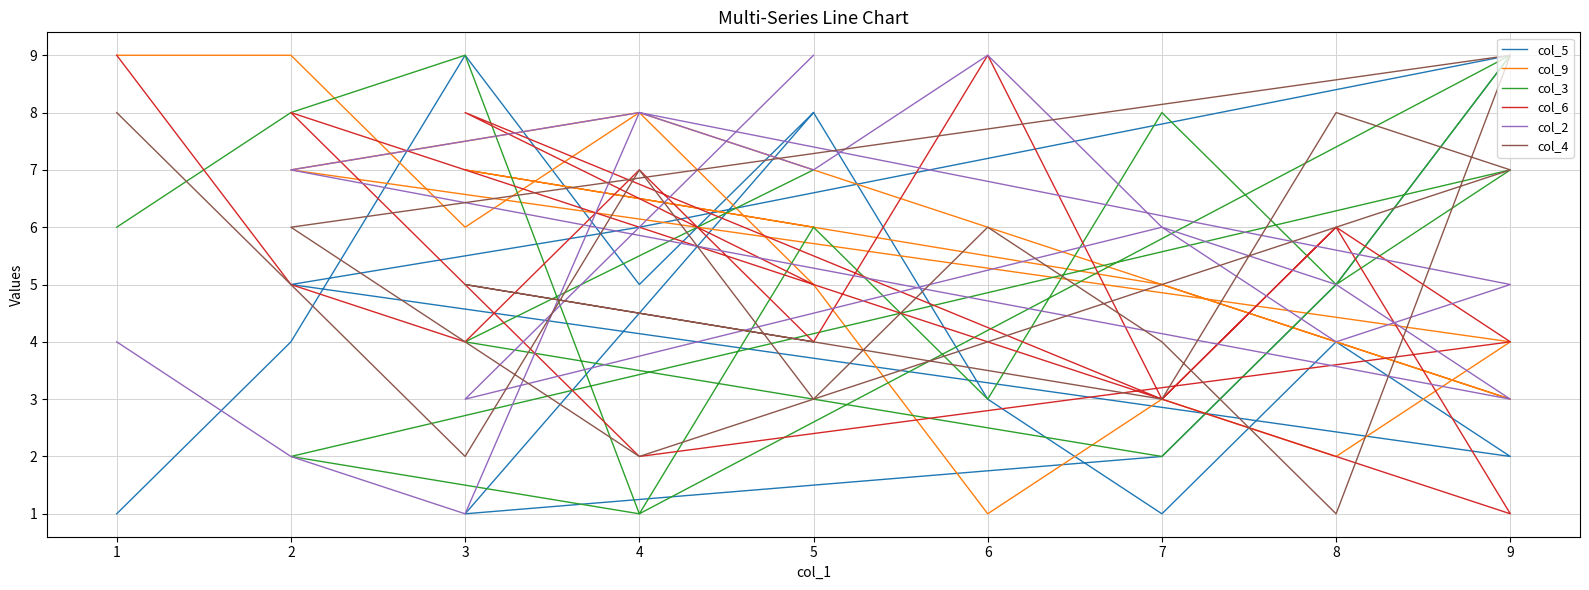

True or false: col_4 has more than 0 interior local peaks.

True